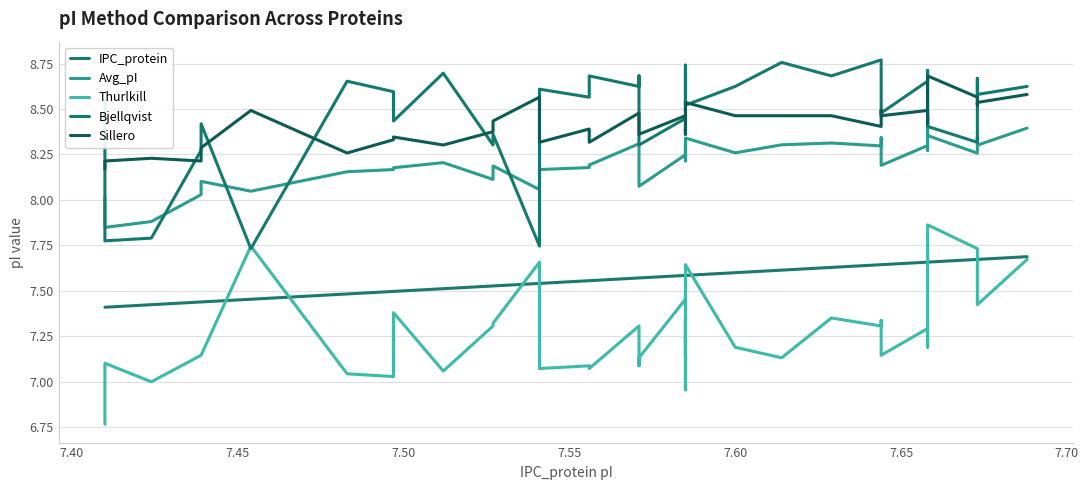

What is the maximum value shown in the chart?

8.8